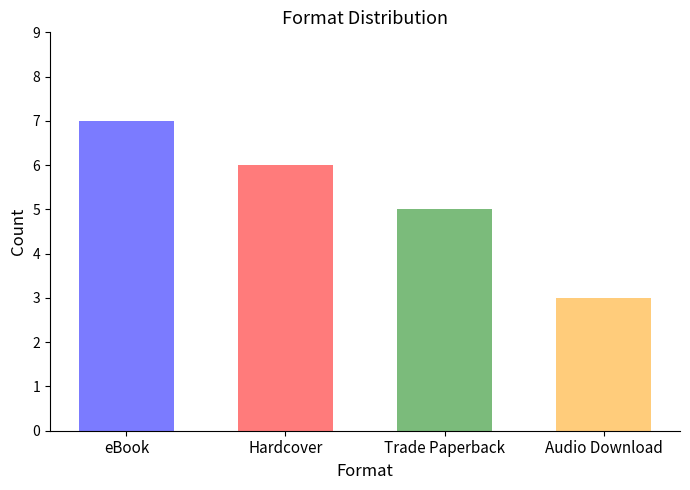

What is the value of the 1st bar from the left?

7